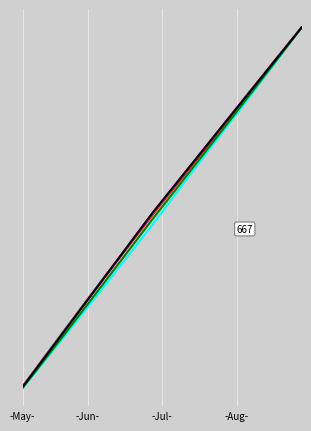

Is this an area chart (filled region under the line)?

No